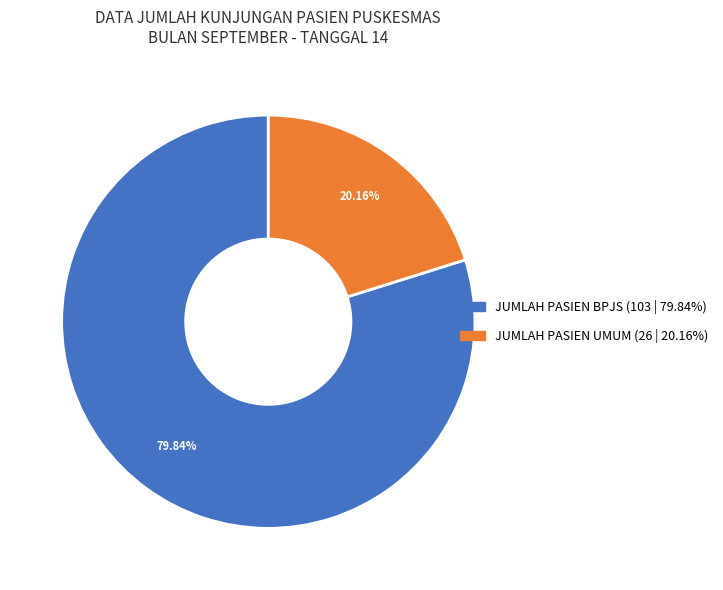

True or false: JUMLAH PASIEN UMUM accounts for 13% of the total.

False